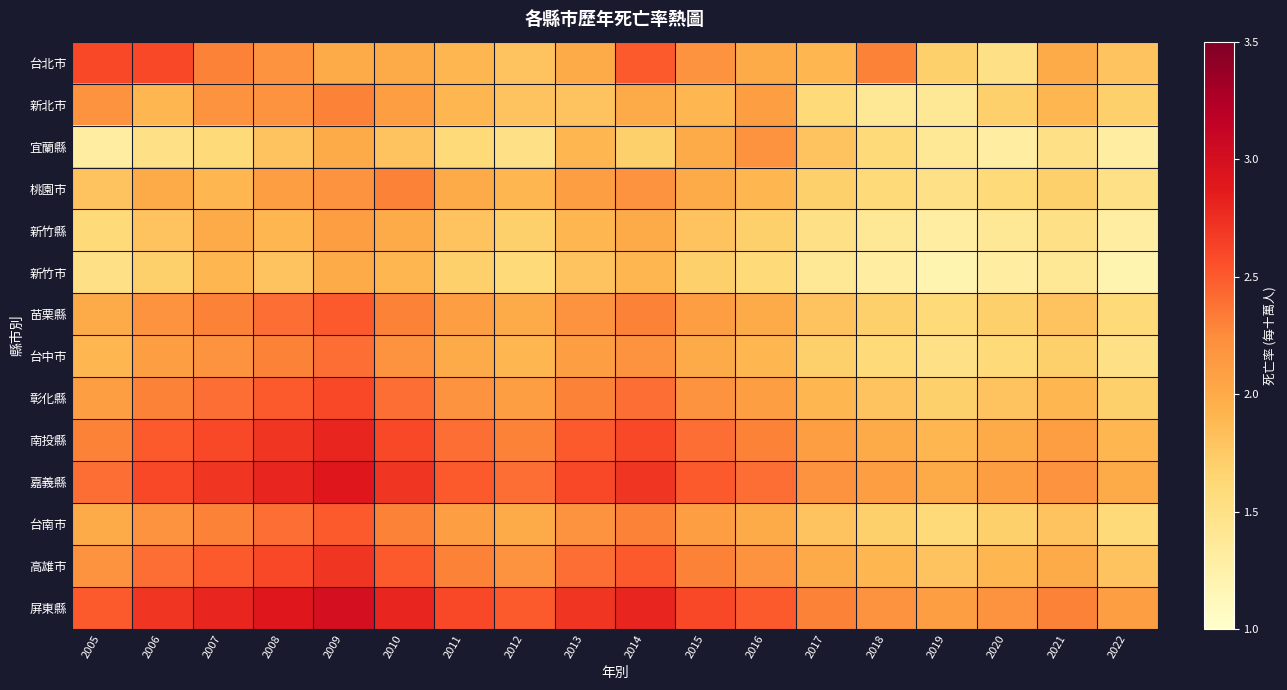

Which category has the highest value across all series?

2009